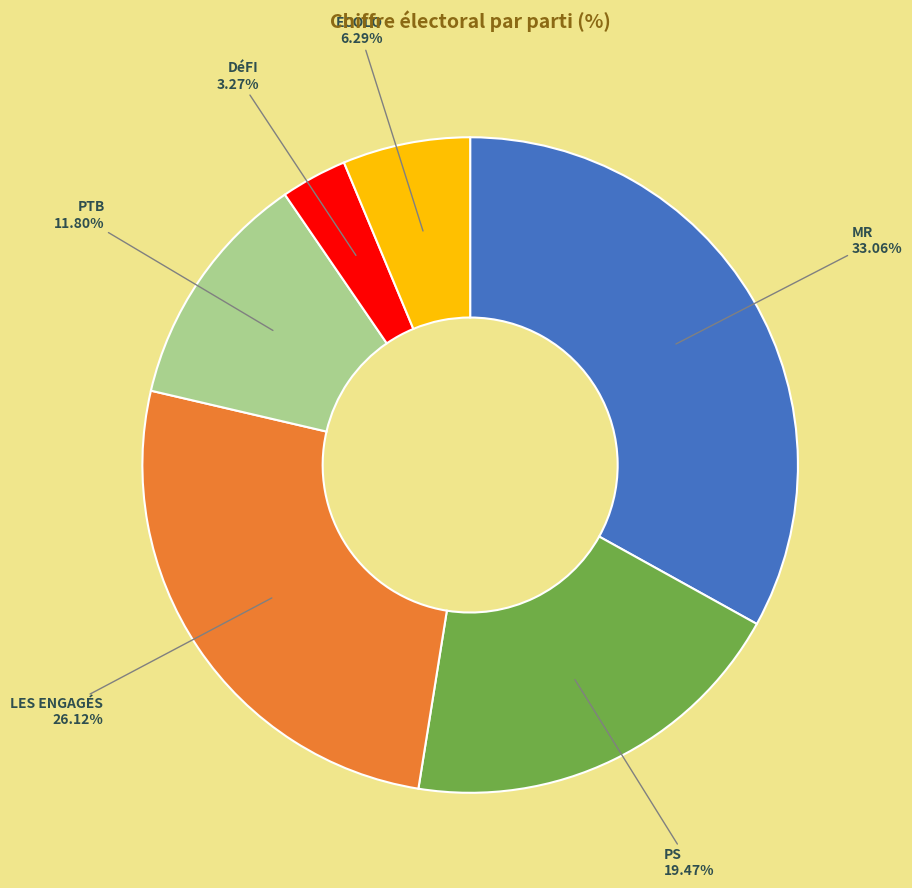

What is the total percentage of DéFI and PS?

22.7%